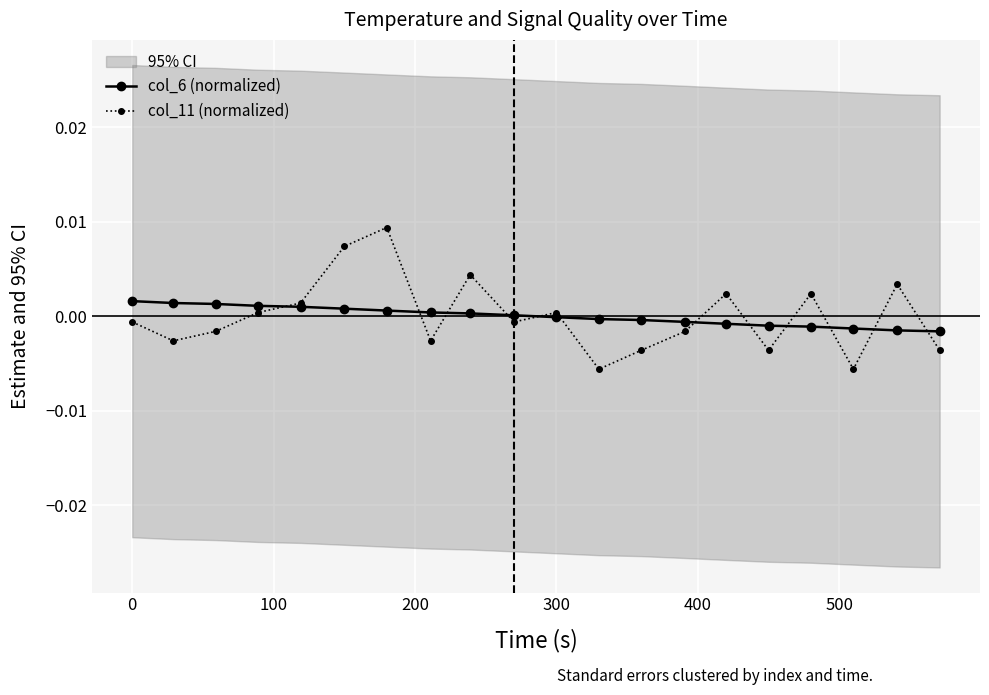

How many values in col_6 (normalized) are above zero?

10